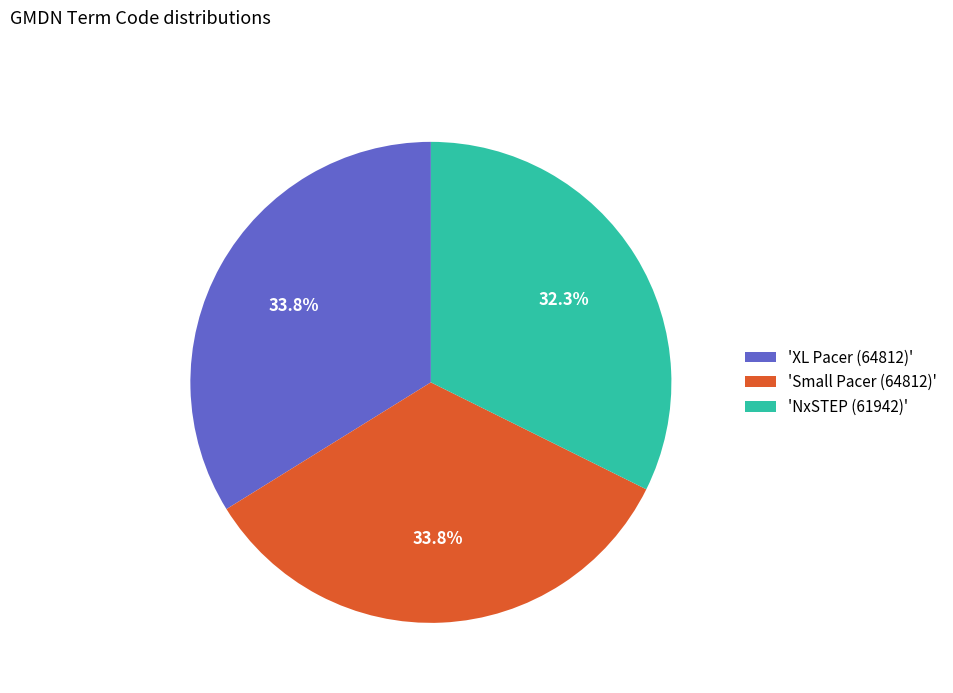

Is there a majority slice in this chart?

No